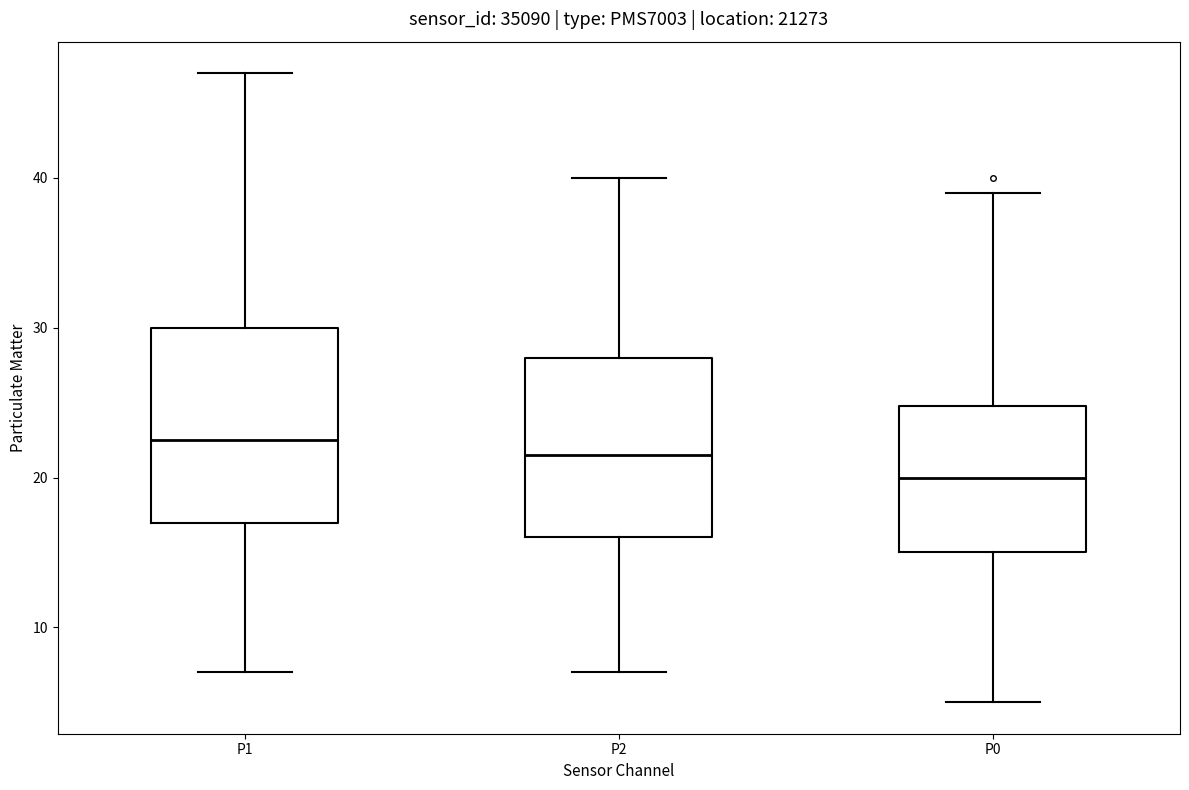

Reading left to right, read every box against the y-axis: the position of its median line, the range the box covers, and the ends of its whiskers. The values are not printed on the chart, so give them approximately, as read against the axis.

P1: median 23, box 17 to 30, whiskers 7 to 47
P2: median 22, box 16 to 28, whiskers 7 to 40
P0: median 20, box 15 to 25, whiskers 5 to 39